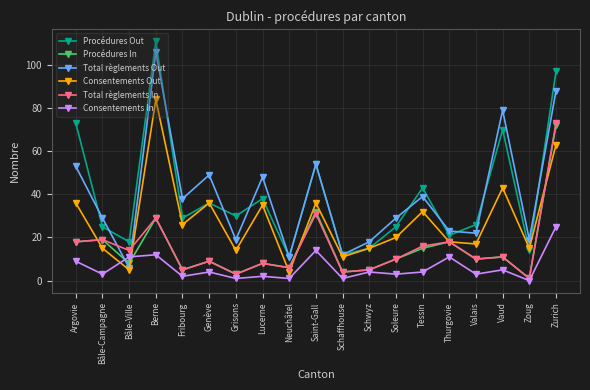

Reading left to right, list all the values displayed in this chart.

Procédures Out: 73	25	18	111	29	36	30	38	11	54	12	15	25	43	21	26	70	14	97
Procédures In: 18	19	8	29	5	9	3	8	6	32	4	5	10	15	18	10	11	1	72
Total règlements Out: 53	29	6	106	38	49	19	48	11	54	12	18	29	39	23	22	79	19	88
Consentements Out: 36	15	5	84	26	36	14	35	4	36	11	15	20	32	18	17	43	15	63
Total règlements In: 18	19	14	29	5	9	3	8	6	31	4	5	10	16	18	10	11	1	73
Consentements In: 9	3	11	12	2	4	1	2	1	14	1	4	3	4	11	3	5	0	25